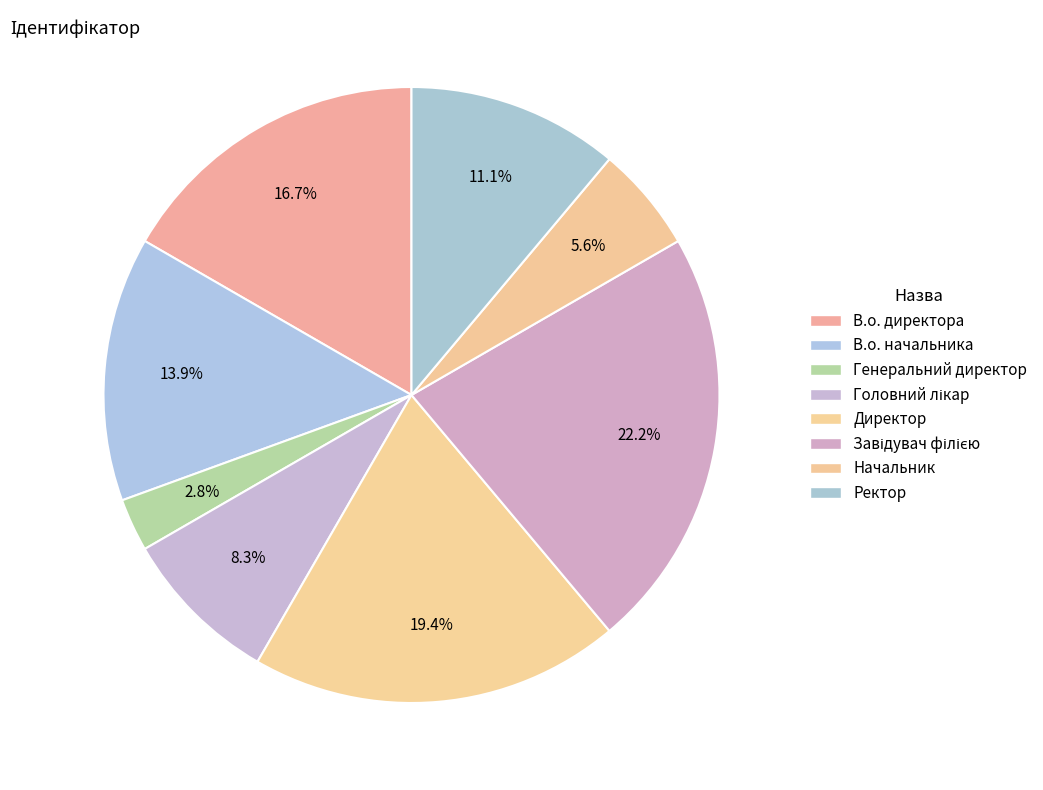

To the nearest percent, what percentage of the pie is В.о. директора?

17%